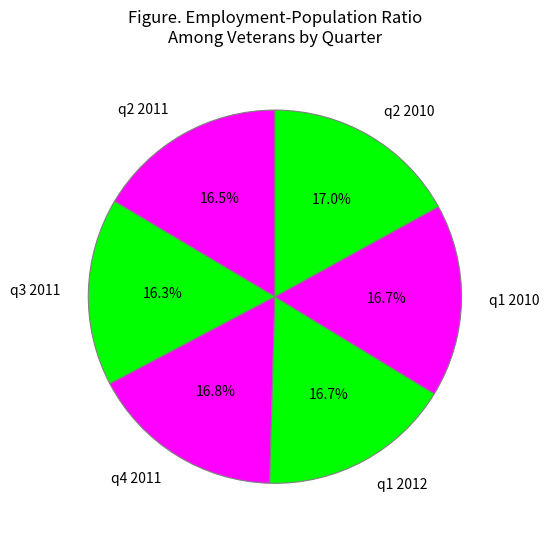

What is the ratio of the value at q4 2011 to the value at q3 2011?

1.0